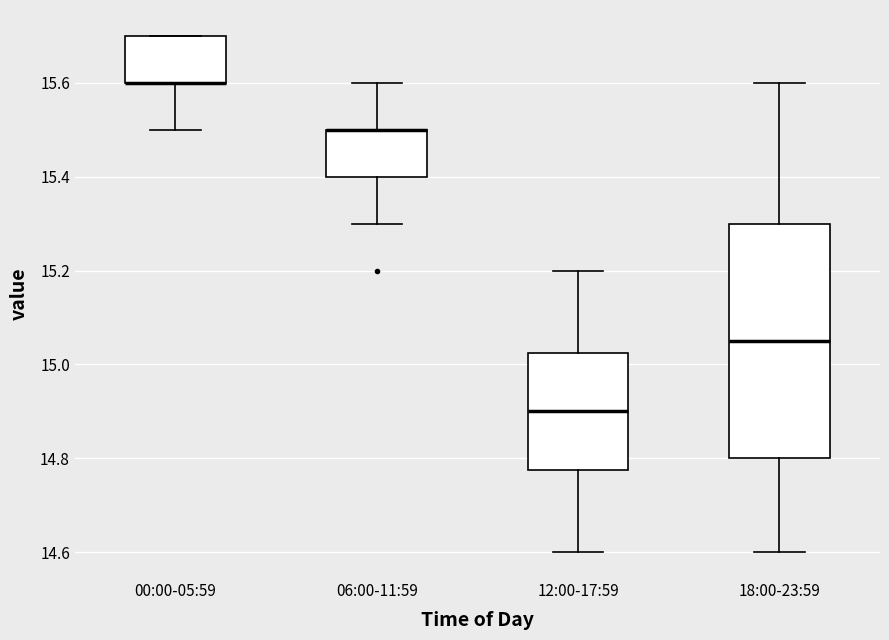

Comparing the boxes themselves (not the whiskers), which one is the tallest?

18:00-23:59